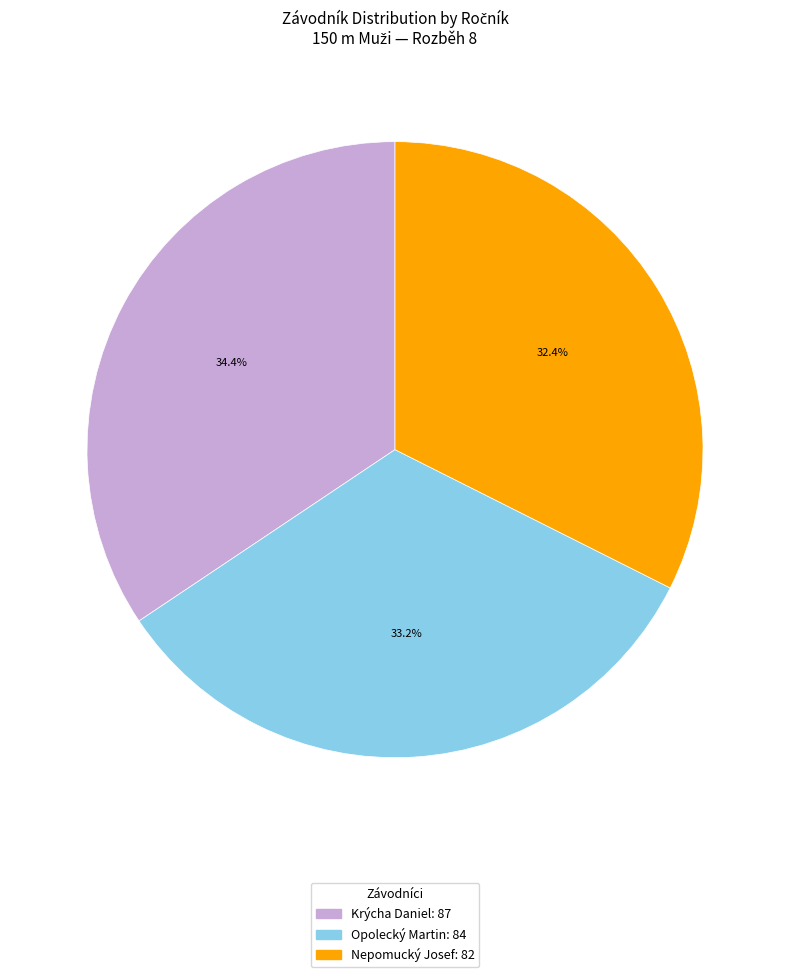

Rank the categories by value from highest to lowest.

Krýcha Daniel, Opolecký Martin, Nepomucký Josef